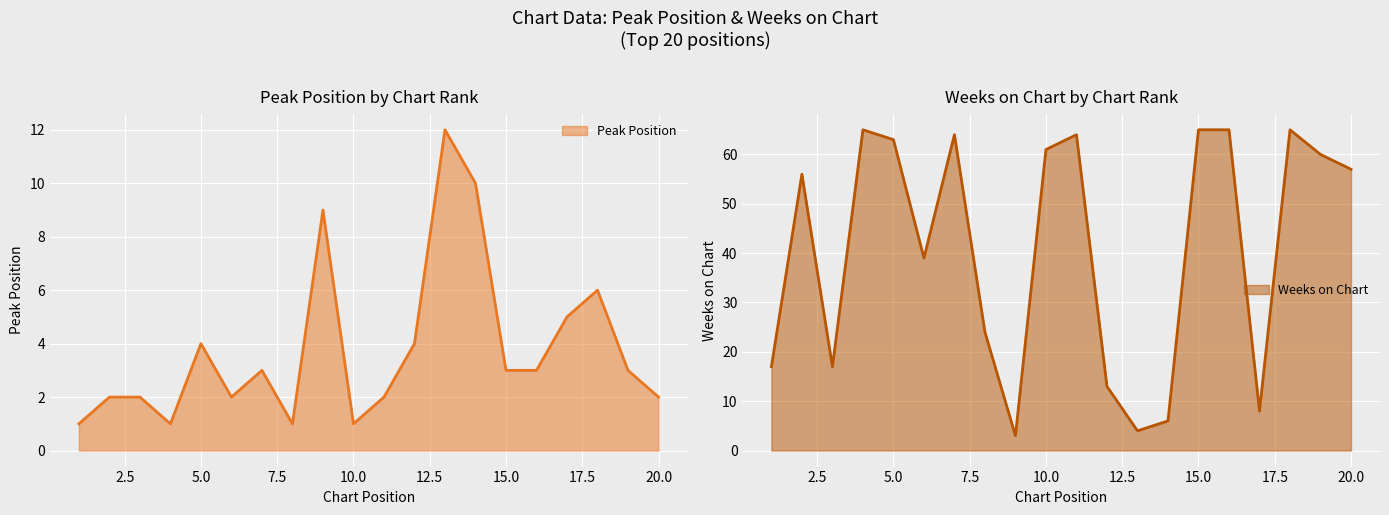

Which category has the highest value in the Weeks on Chart series?

4